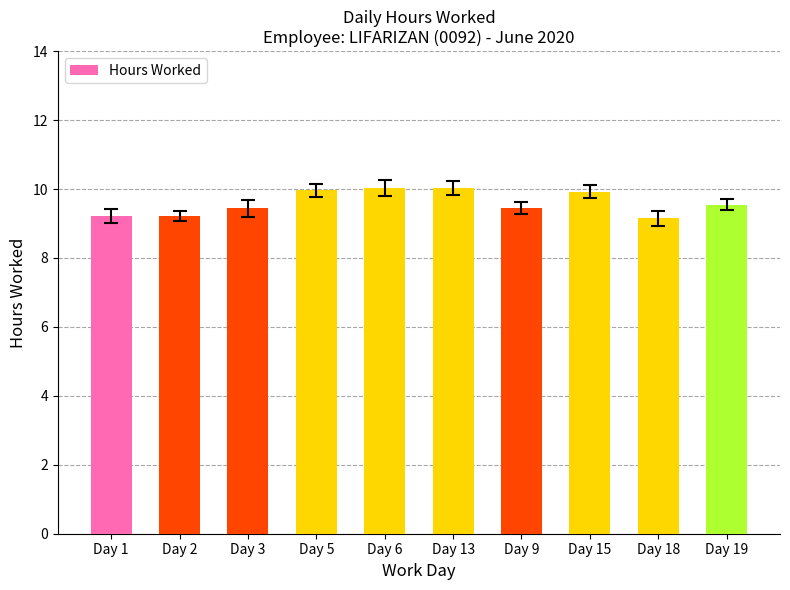

True or false: the data shows 13.4 at Day 1.

False